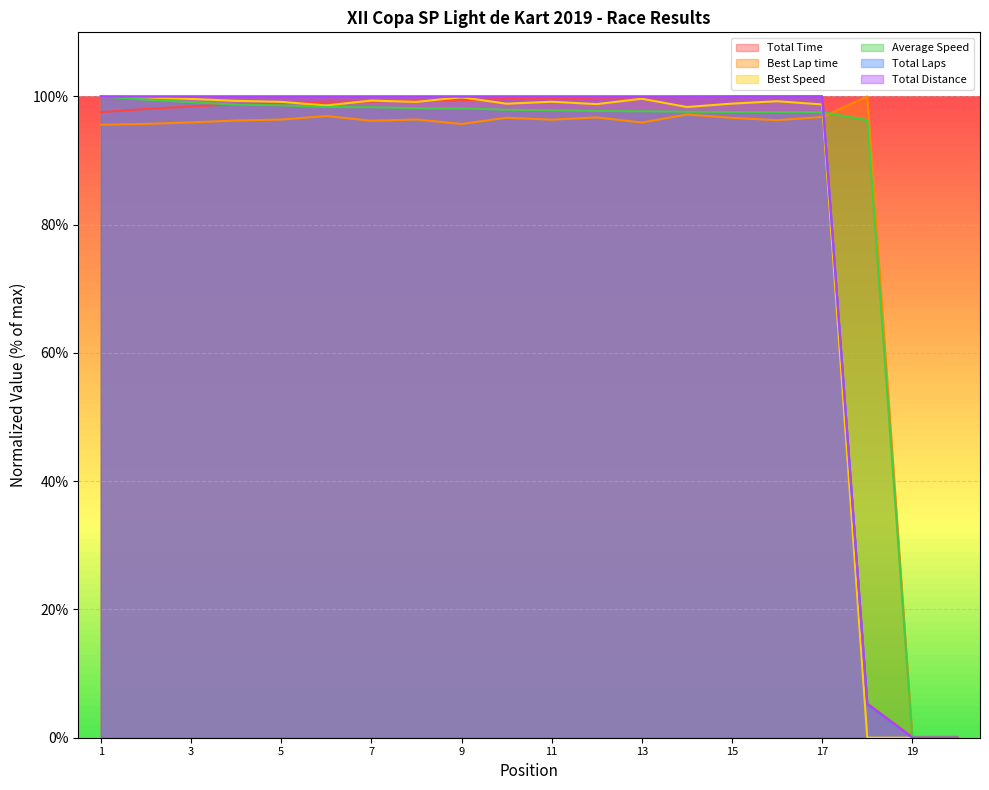

After their last crossing, which series has the higher values: Best Lap time or Total Distance?

Best Lap time